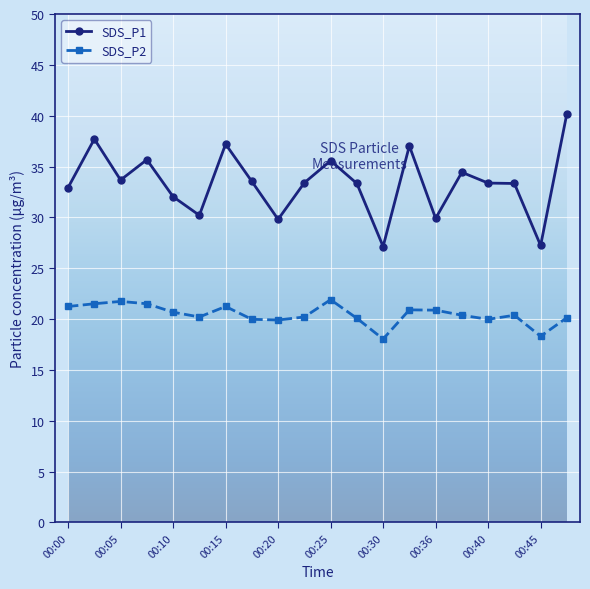

At how many categories does at least one series exceed 26?

20